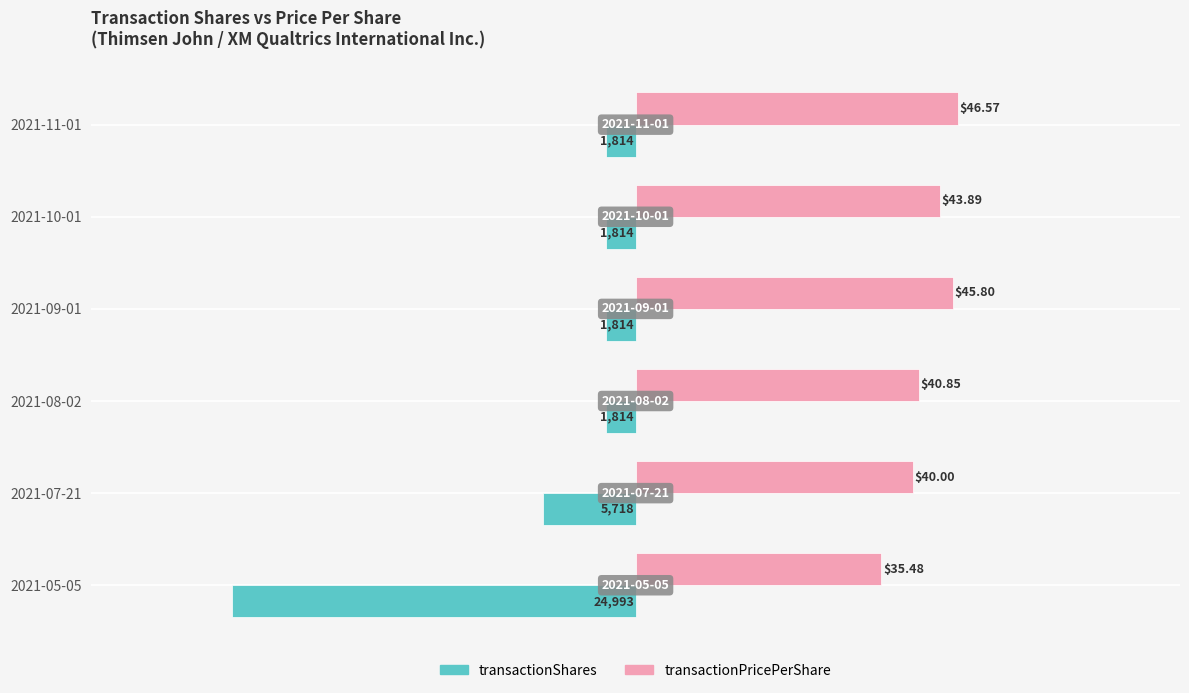

What are all the series names shown in the legend?

transactionShares, transactionPricePerShare